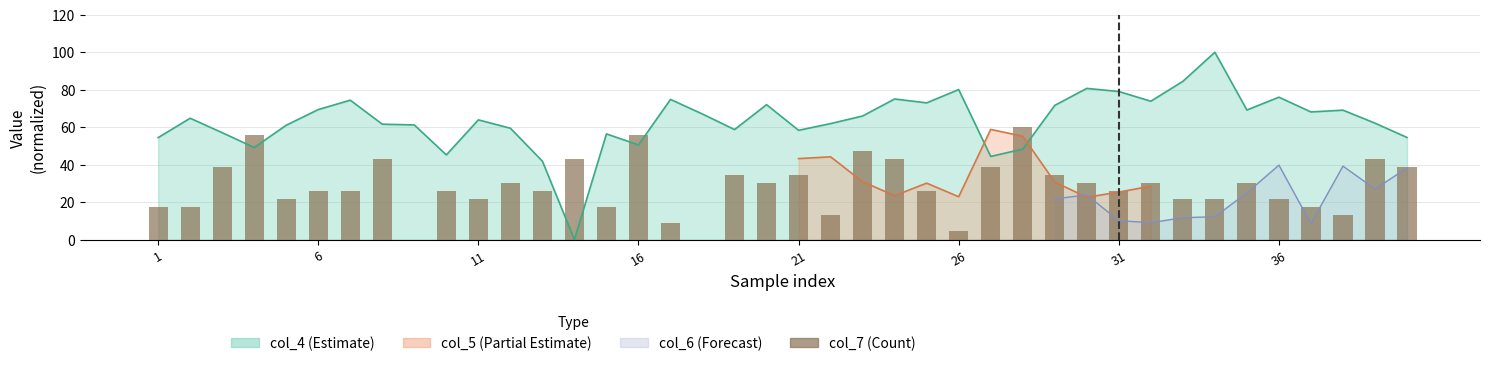

What is the label of the 24th bar from the right?

16